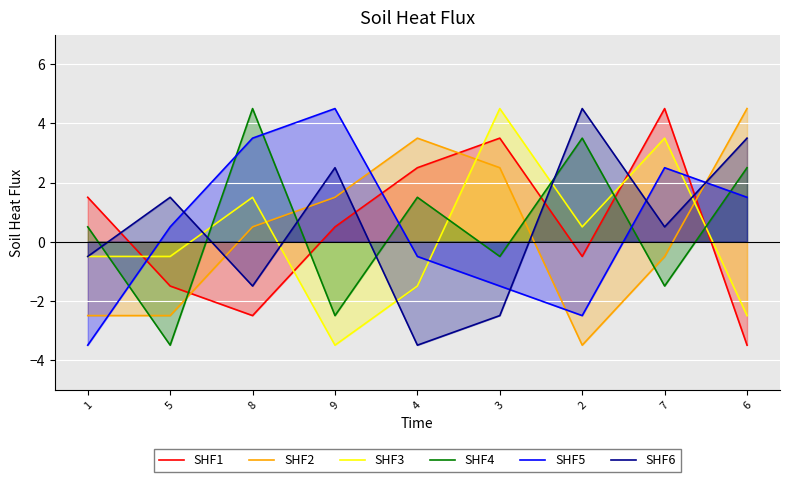

Which series ends up on top after the final intersection of SHF1 and SHF6?

SHF6